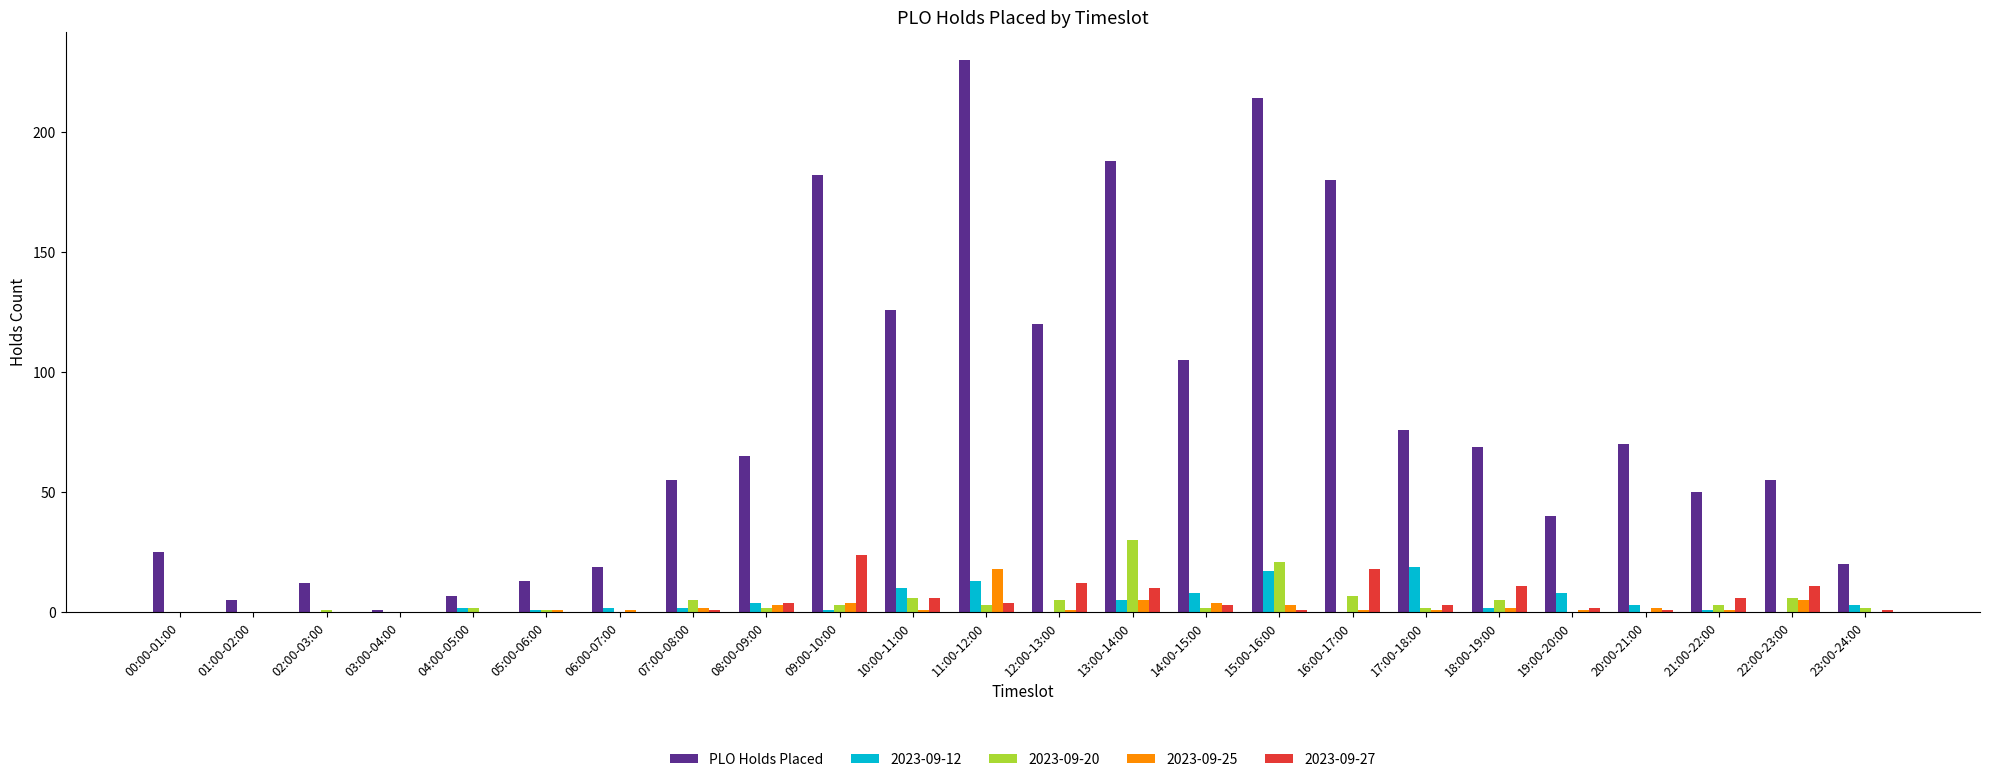

True or false: 2023-09-25 has a value of 0 at 00:00-01:00.

True